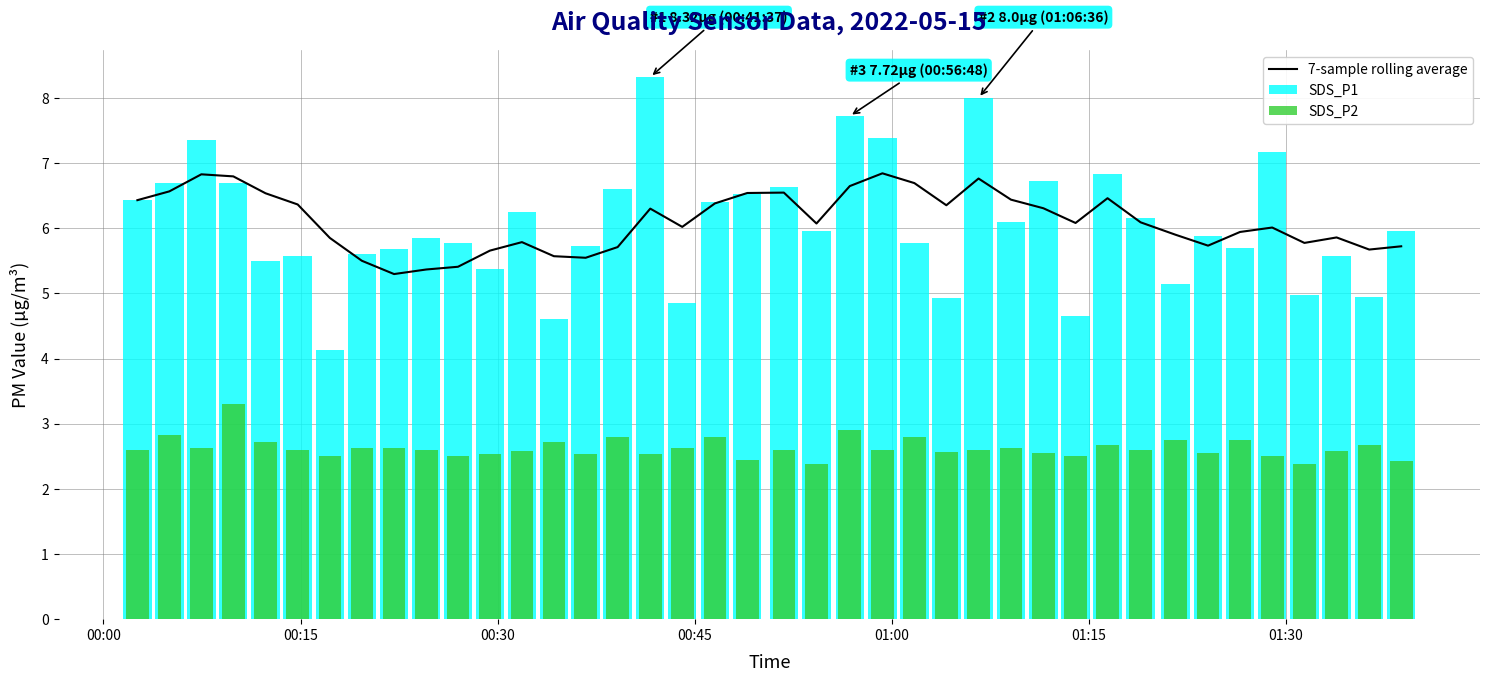

What is the minimum value for 7-sample rolling average?

5.3